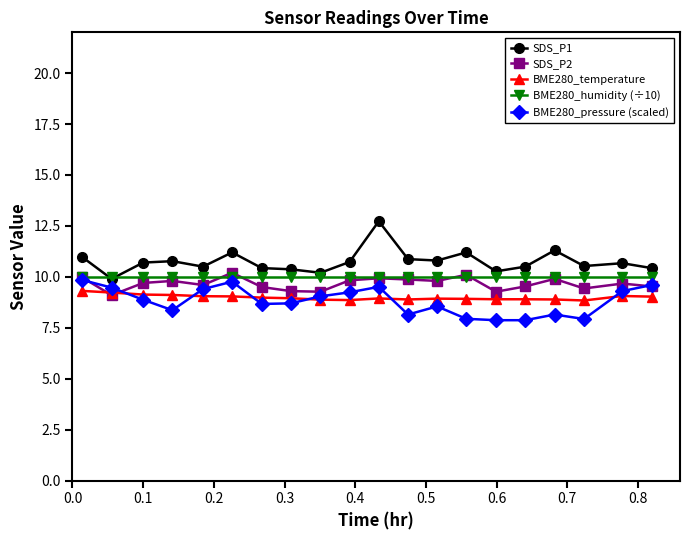

Count the number of categories in the chart.

20